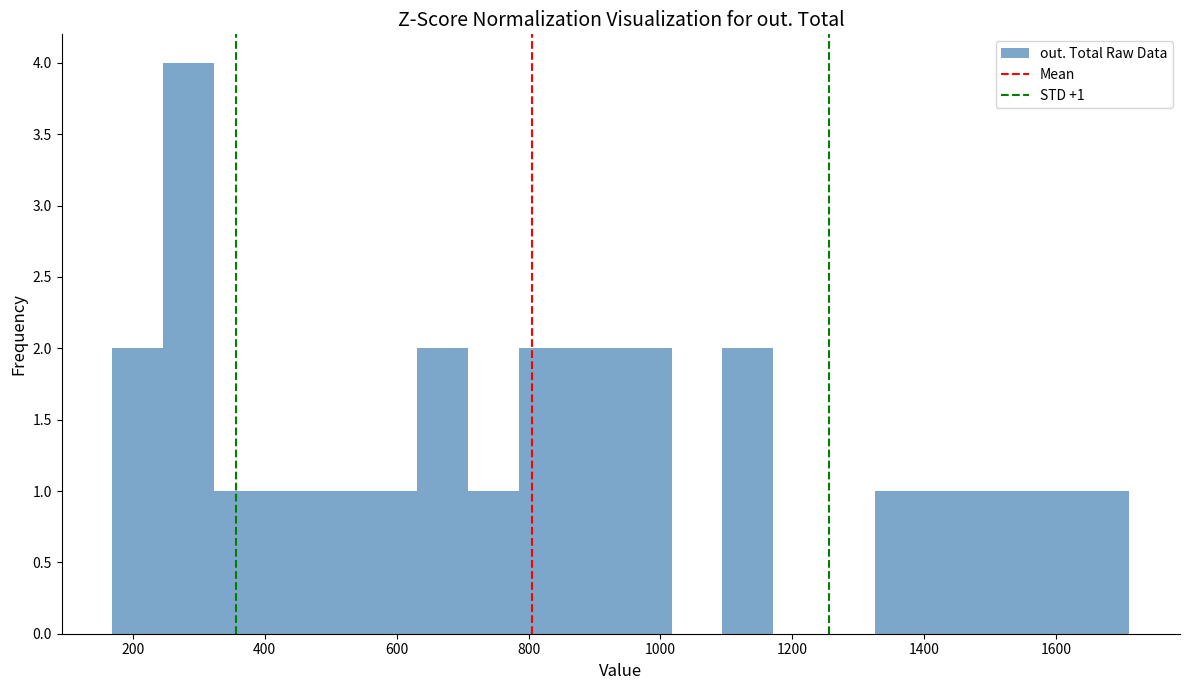

Read against the x-axis, roughly where is the centre of the tallest bar?

280